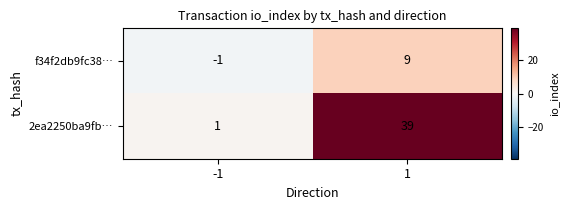

Between -1 and 1, which series saw the biggest shift?

2ea2250ba9fb…